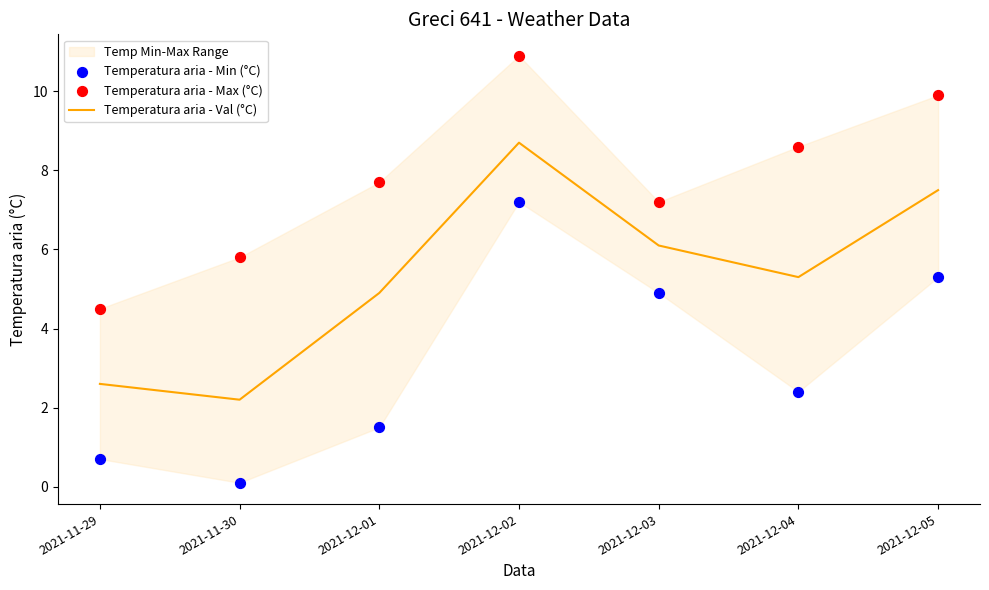

Rank the categories by Temperatura aria - Val (°C) value from highest to lowest.

2021-12-02, 2021-12-05, 2021-12-03, 2021-12-04, 2021-12-01, 2021-11-29, 2021-11-30